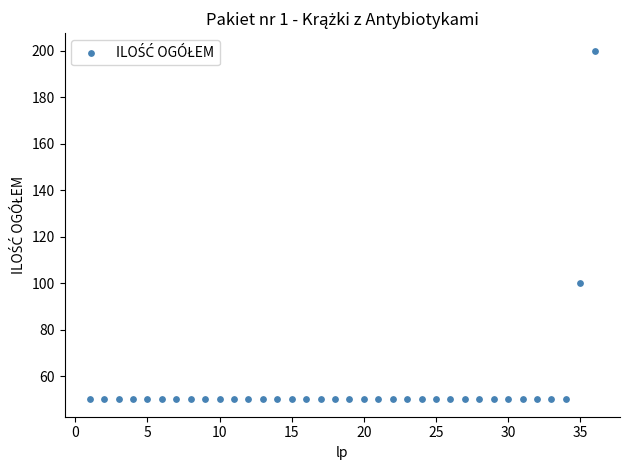

What Y value in the scatter plot is closest to 125?

100